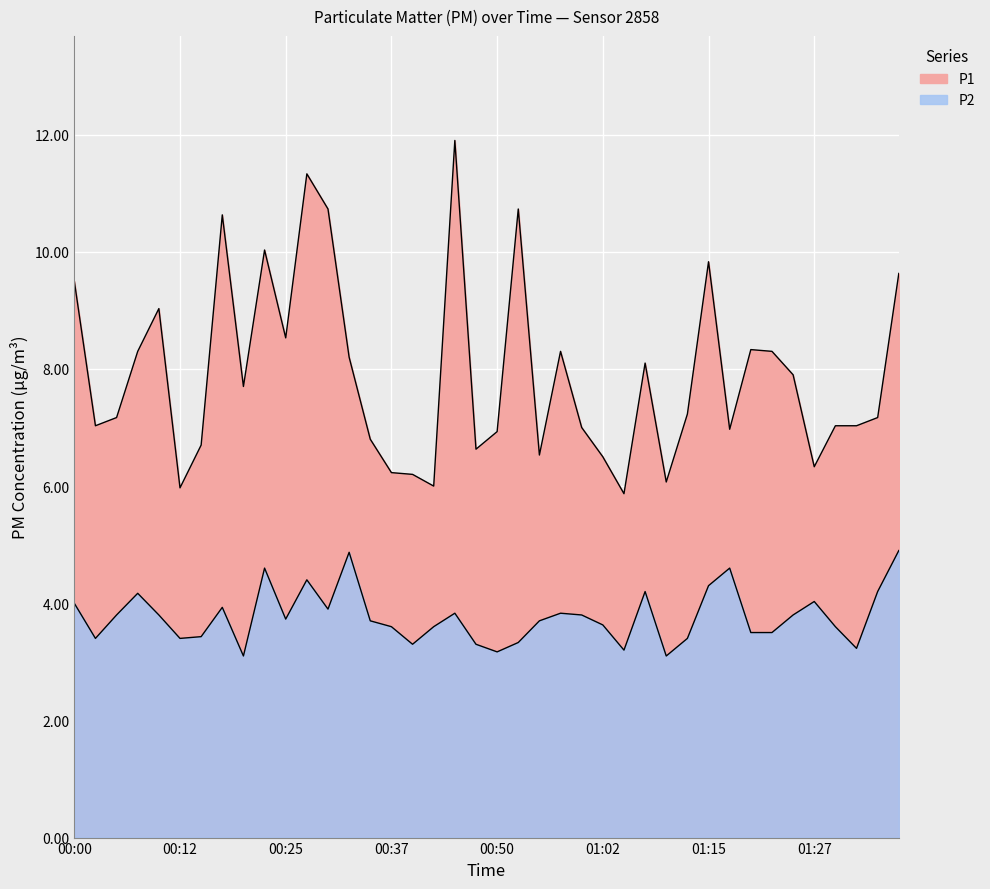

Is it true that P1 equals 4.9 at 01:35?

False